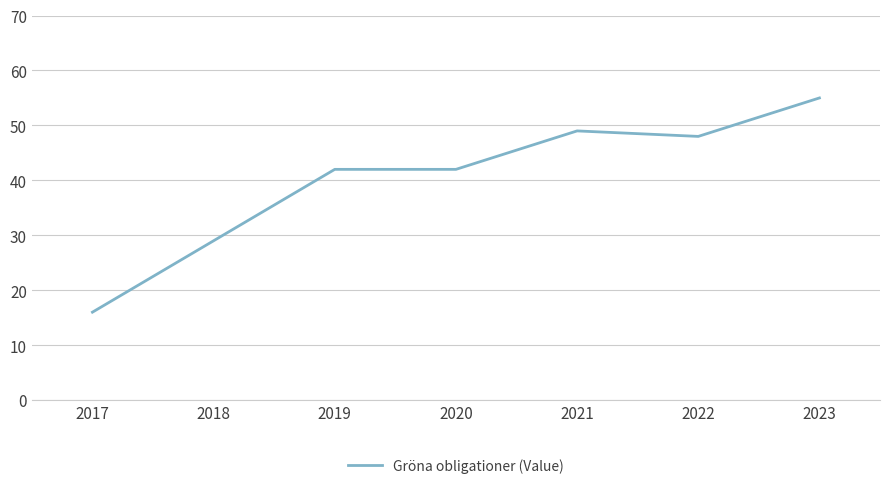

The value at 2023 is 74. True or false?

False